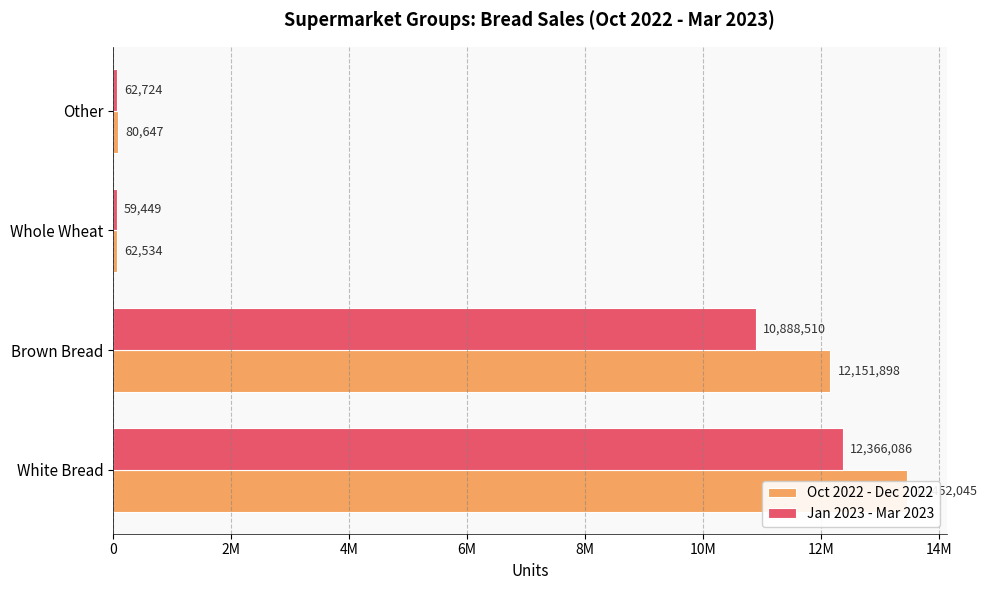

How many values in the Oct 2022 - Dec 2022 series exceed 12151898?

1